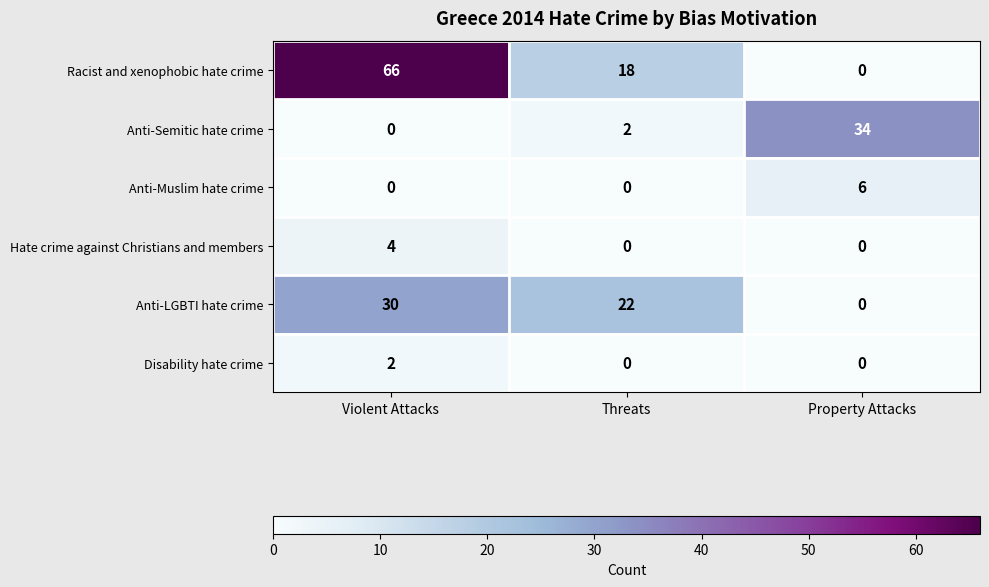

Rank the categories by Racist and xenophobic hate crime value from highest to lowest.

Violent Attacks, Threats, Property Attacks